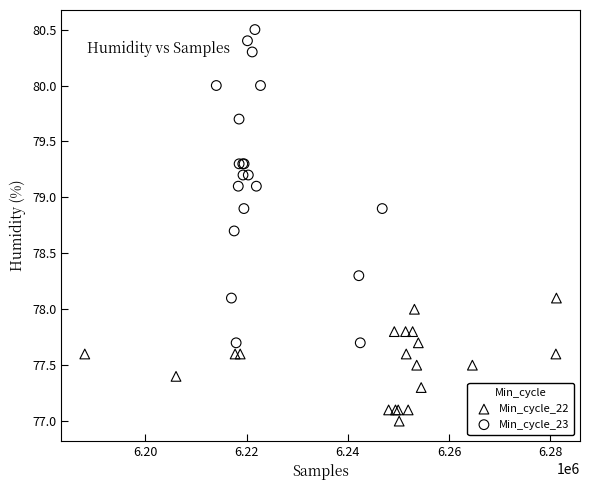

Which series contains the lowest Y value?

Min_cycle_22